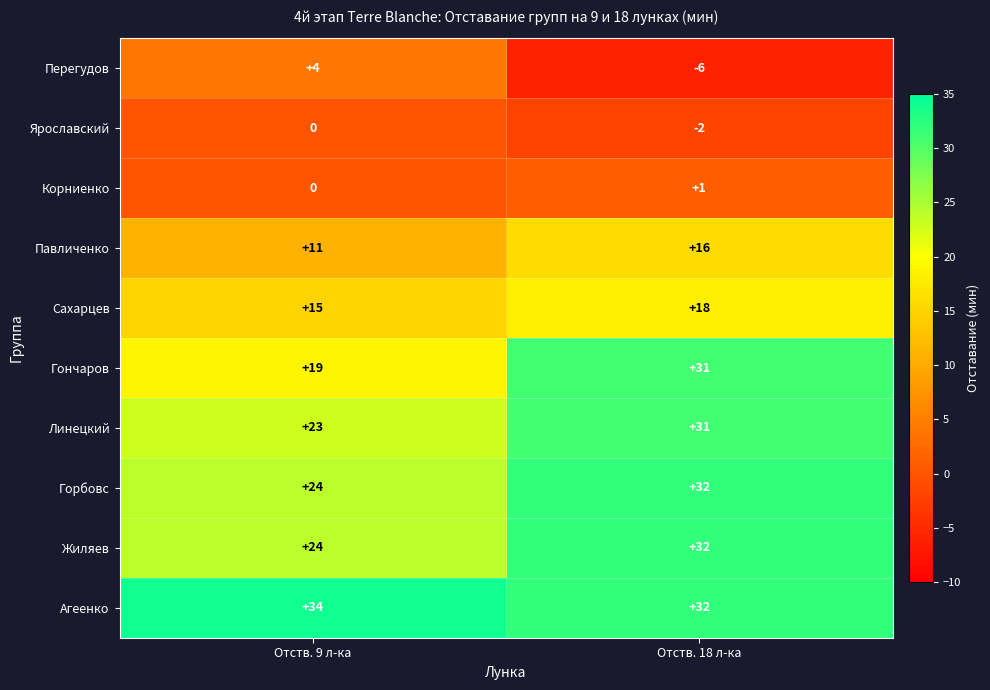

What is the total value across all series at Отств. 18 л-ка?

185